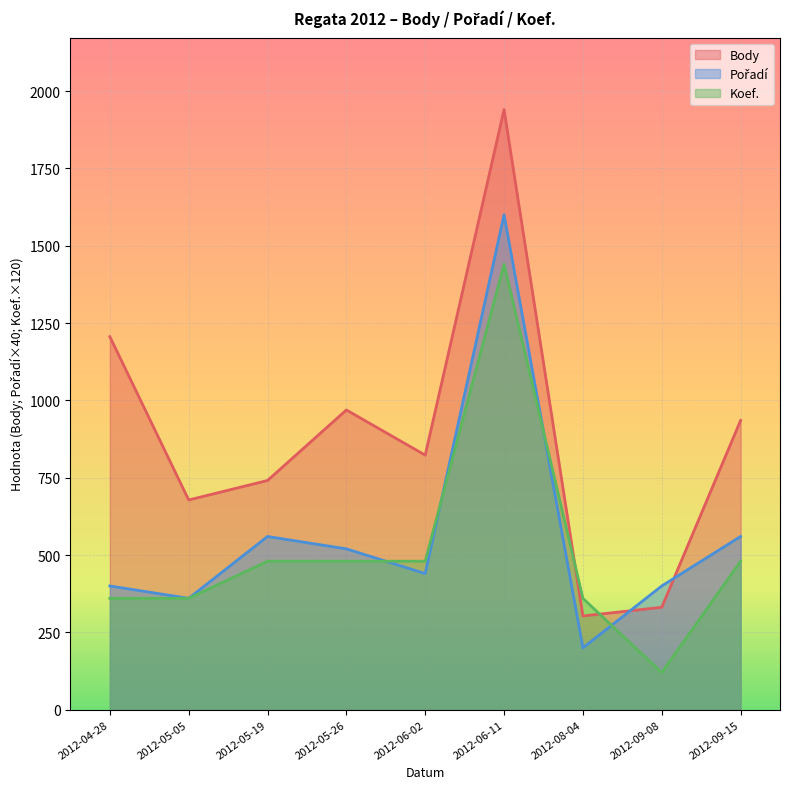

What is the total value across all series at 2012-08-04?

863